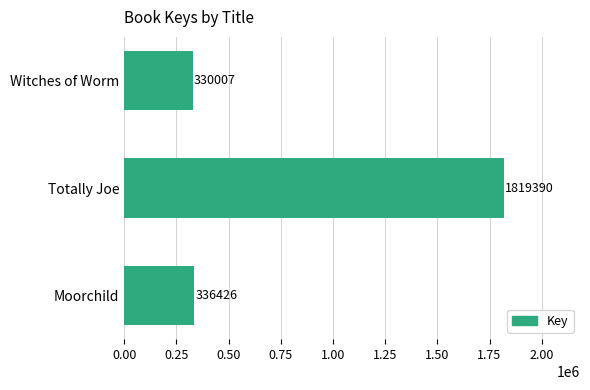

List the labels in order of value, smallest first.

Witches of Worm, Moorchild, Totally Joe